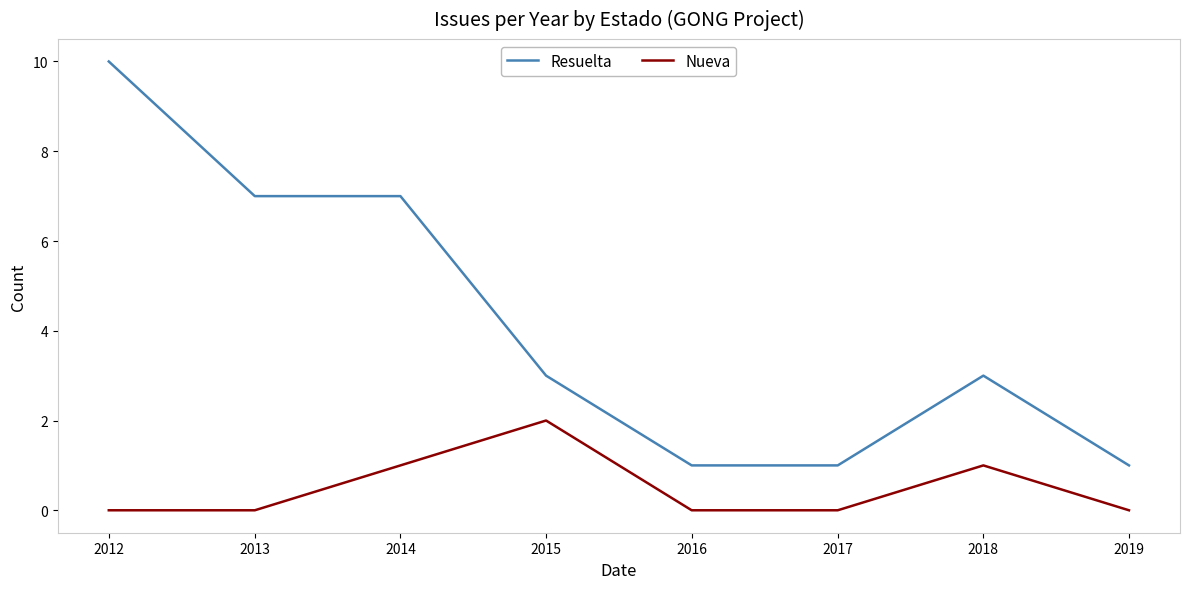

Which series changed the most between 2013 and 2017?

Resuelta